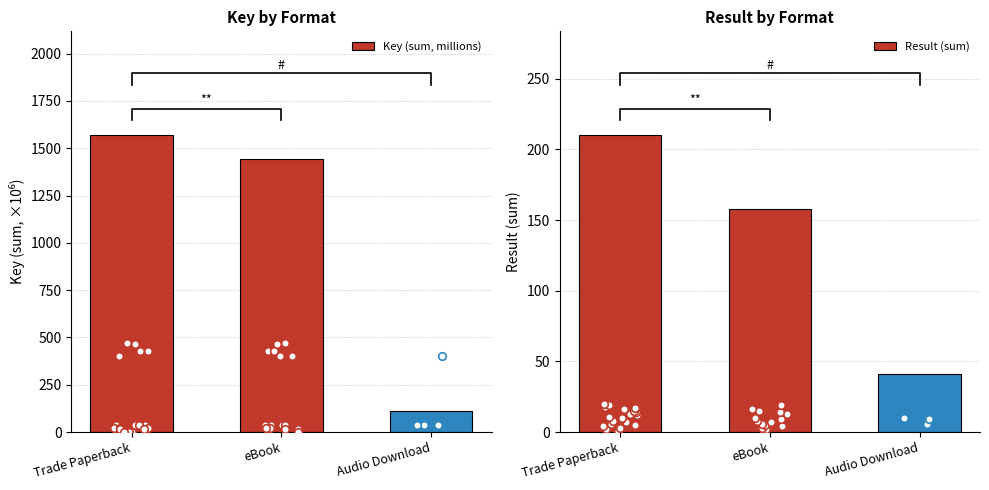

What is the total value across all series at Trade Paperback?

1778.6